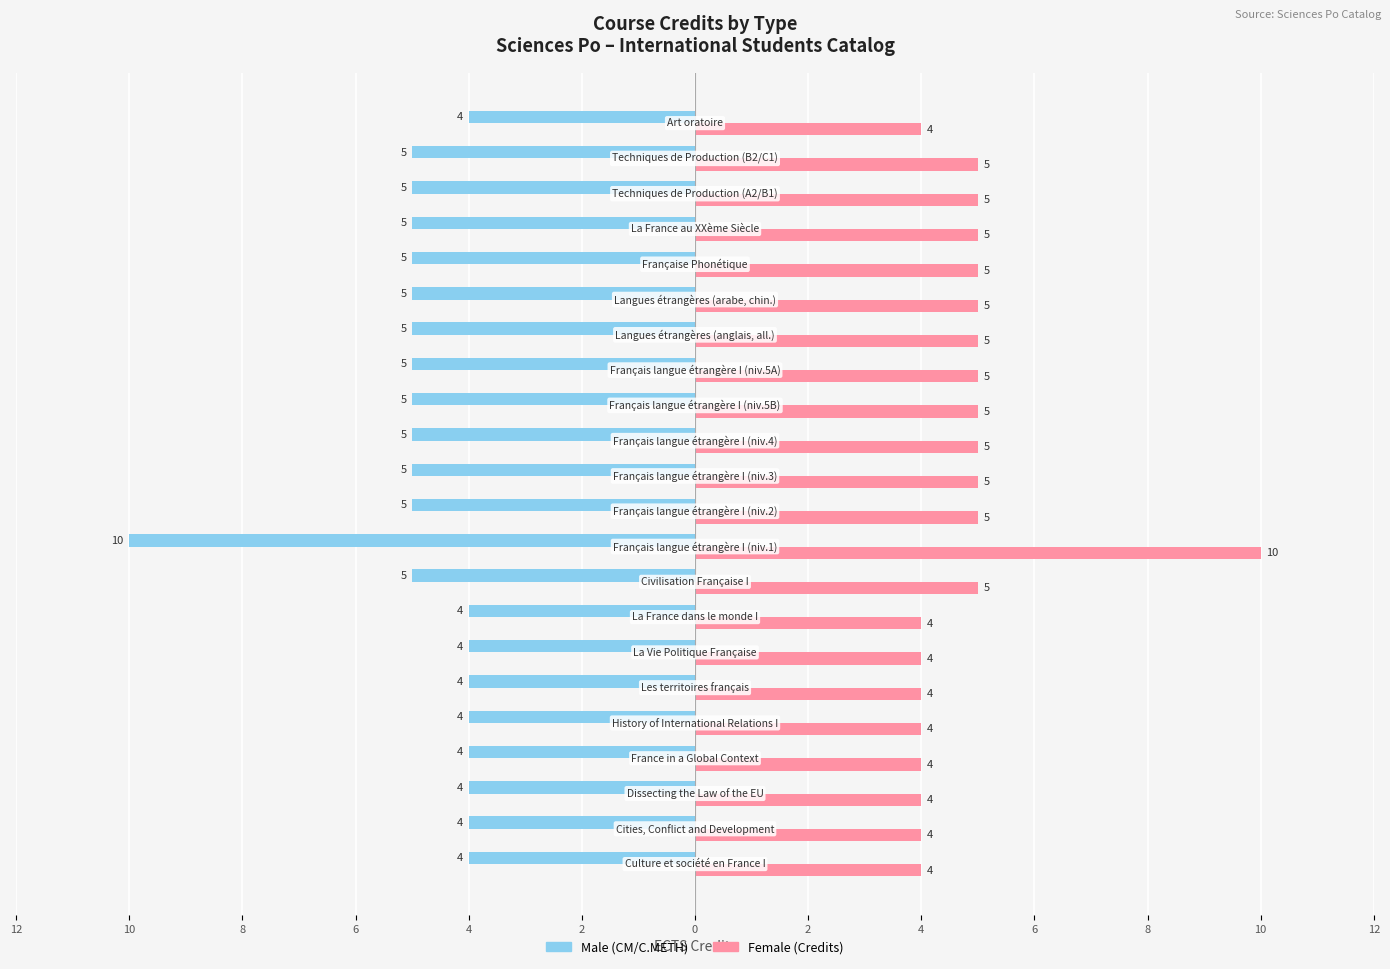

How many categories are shown in the chart?

22